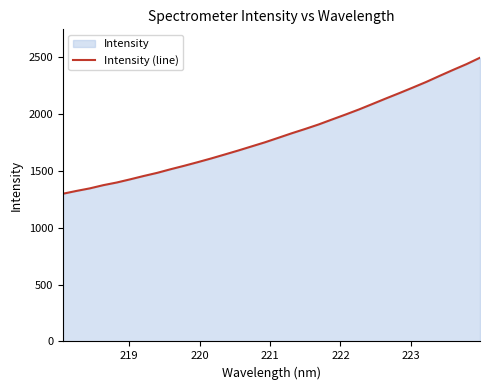

What is the greatest value displayed?

2495.7